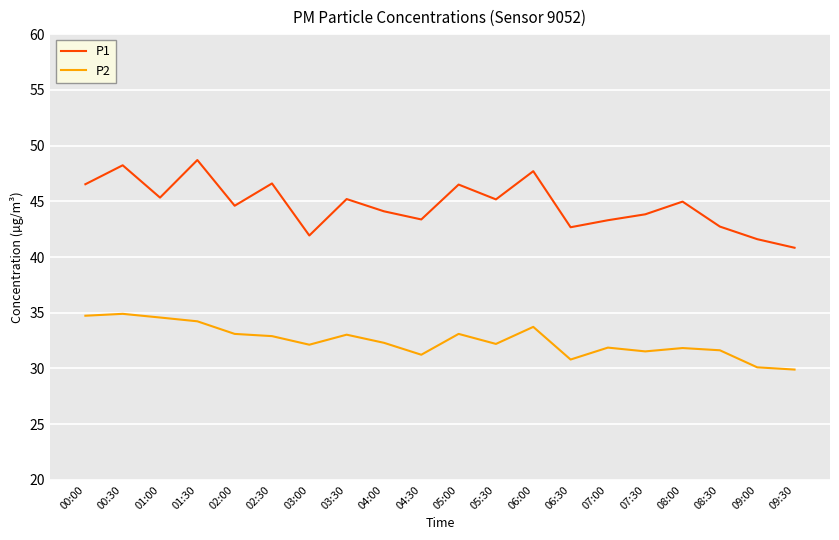

Which series changed the most between 04:30 and 05:30?

P1